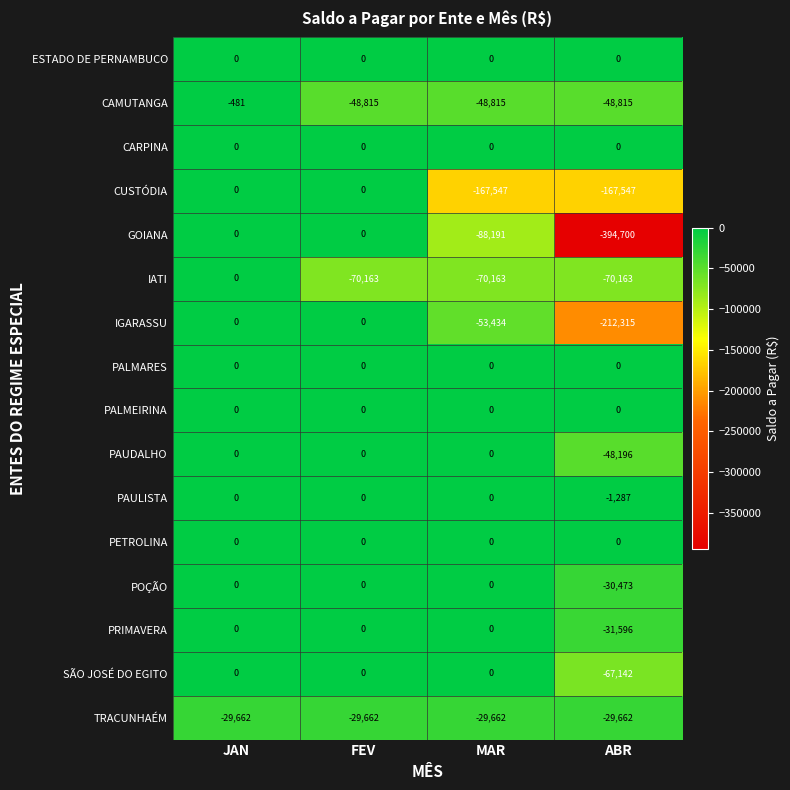

What is the total value across all series at JAN?

-30143